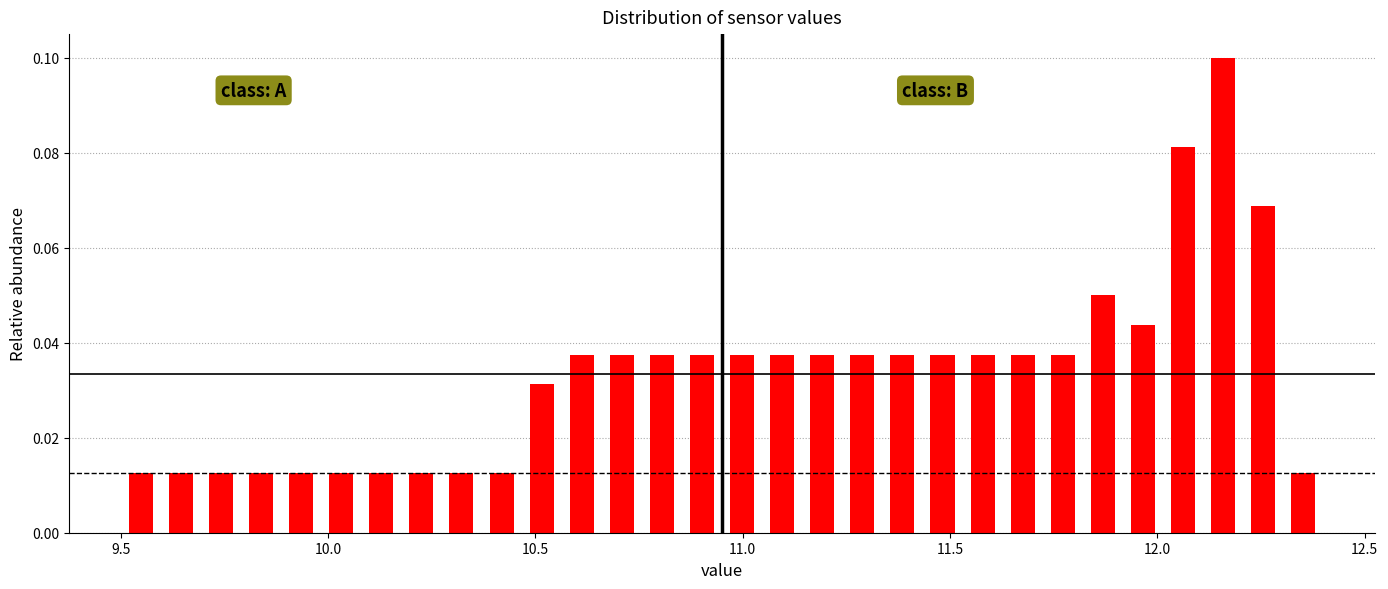

Around what value on the x-axis is the tallest bar? Give the approximate position of its centre, as read against the axis.

12.15